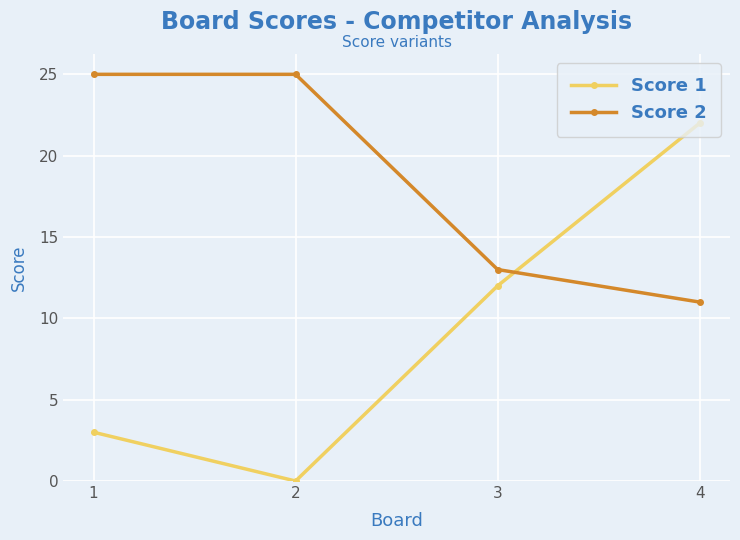

In Score 1, how many points are lower than both neighbors (excluding endpoints)?

1